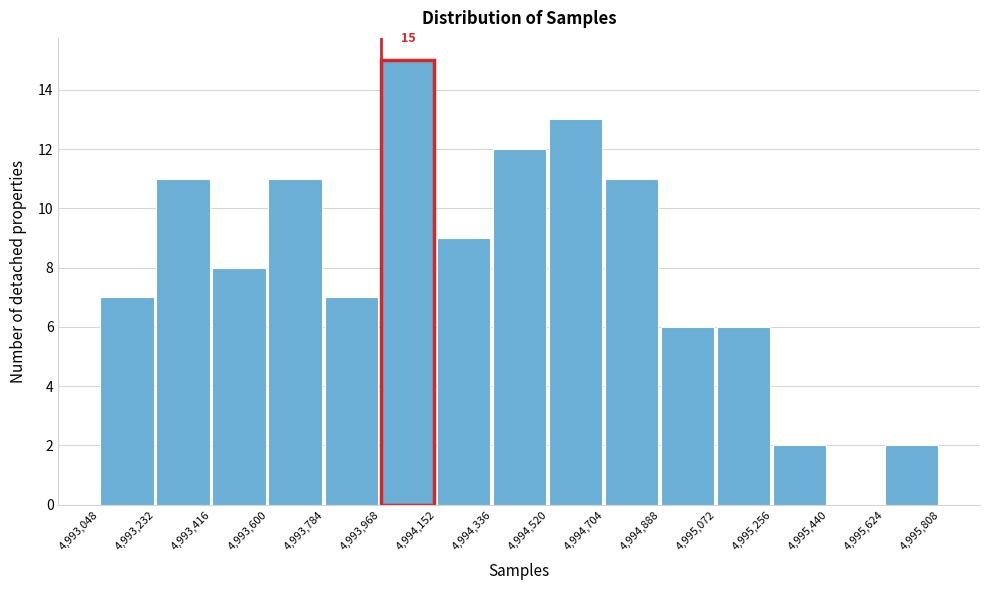

Which range on the x-axis has the tallest bar?

4,993,968 to 4,994,152